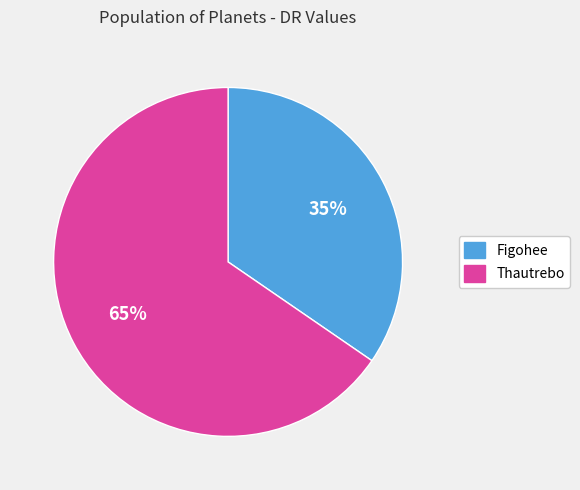

The Figohee slice represents 35% of the pie. True or false?

True